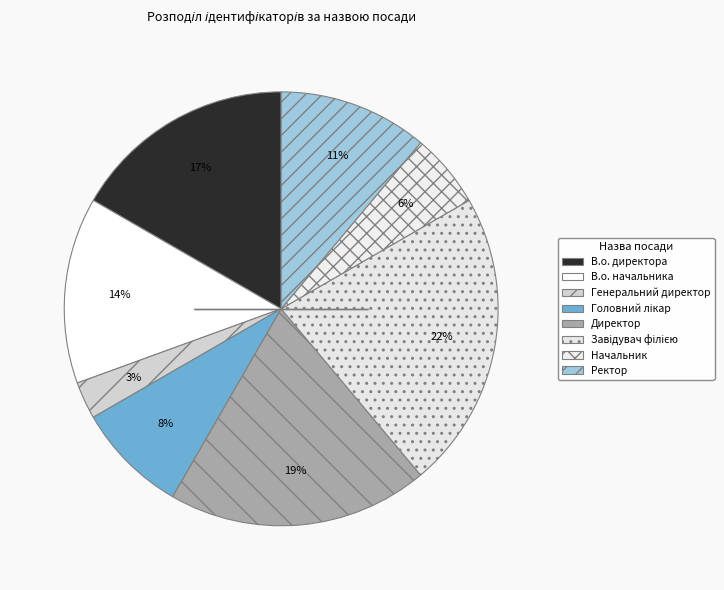

Which slice is the largest?

Завідувач філією